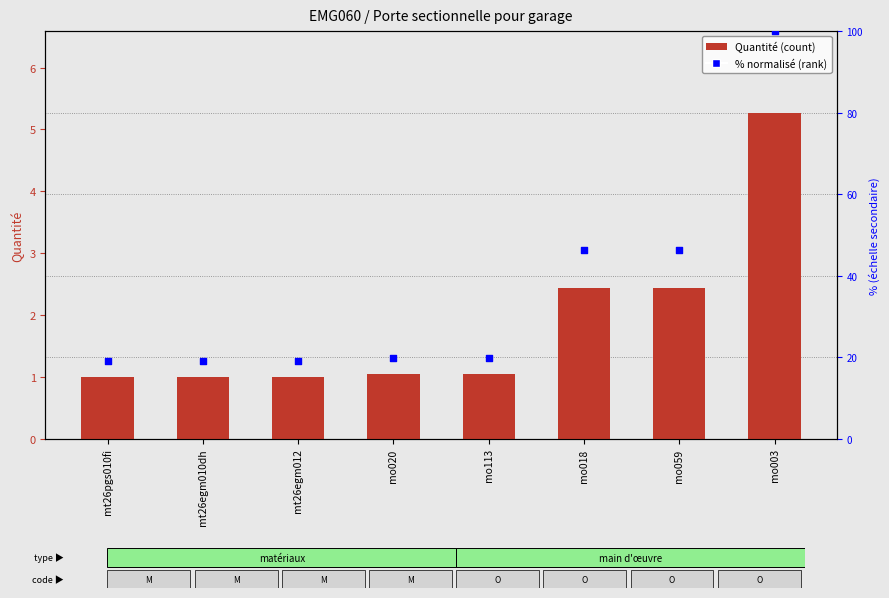

Is the value of Quantité at mo113 greater than the value of % normalisé at mo018?

No